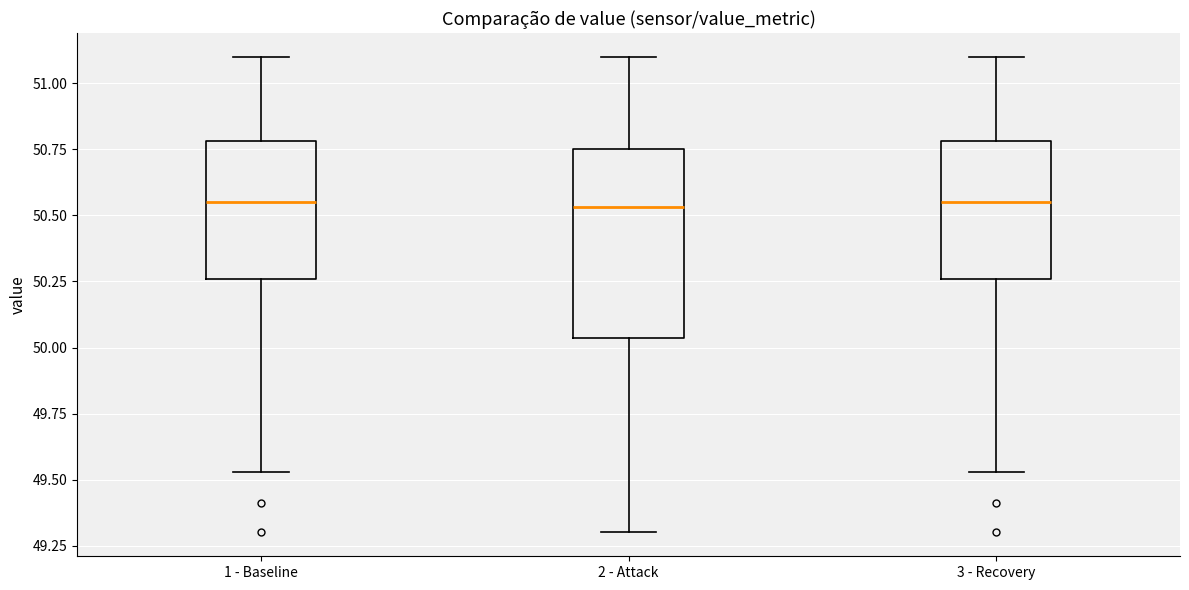

Which box is the tallest, from its lower edge to its upper edge?

2 - Attack